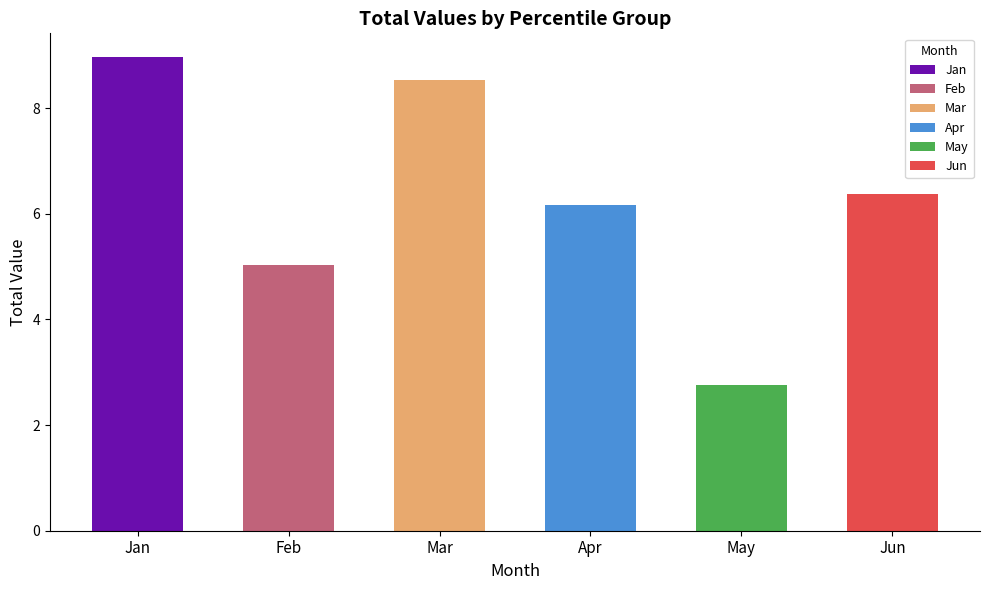

What is the sum of the values at Jan and Jun?

15.3